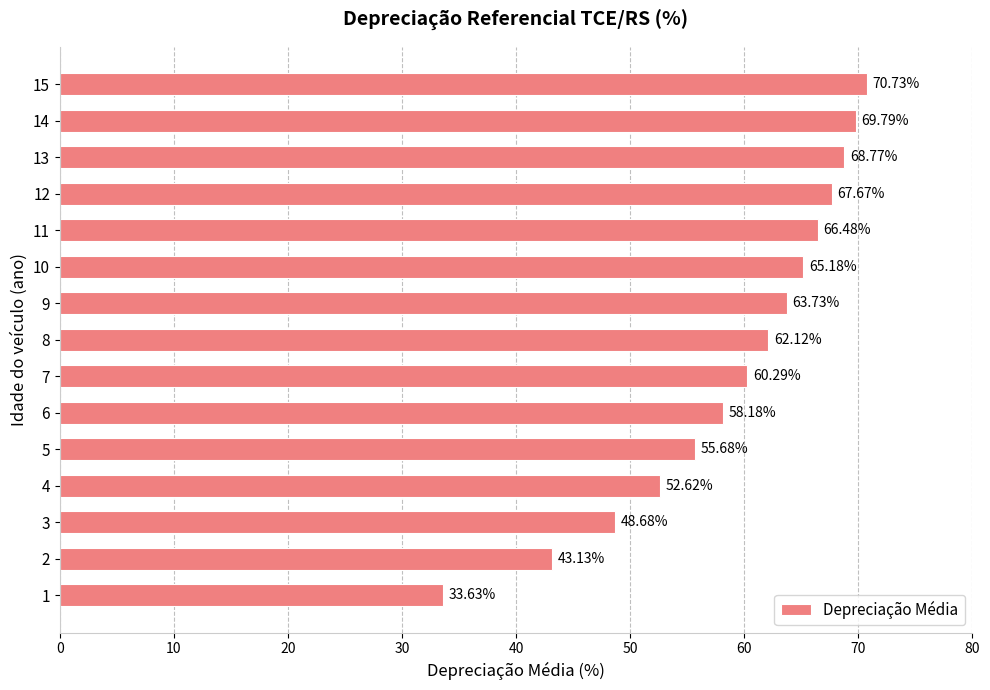

What is the average value?

59.1